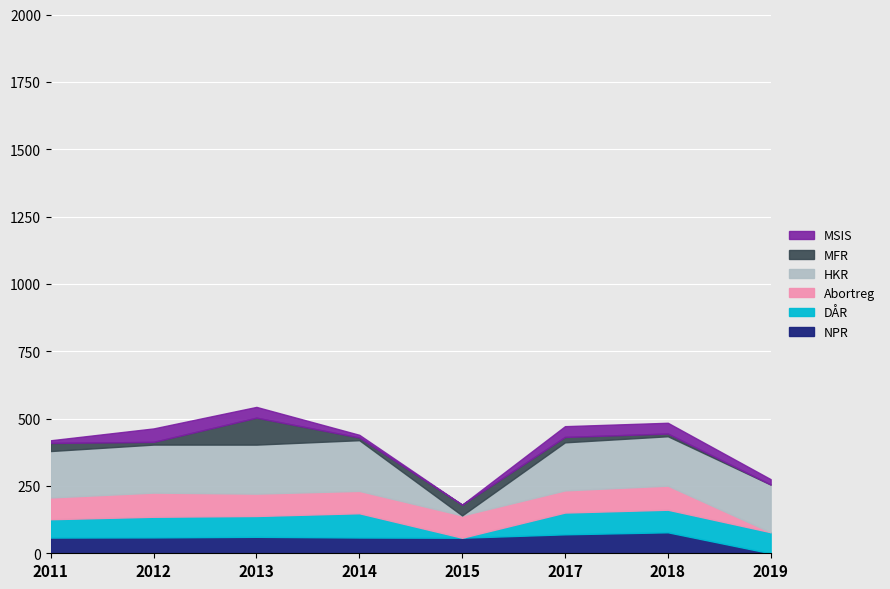

What is the highest value of the NPR series?

77.9